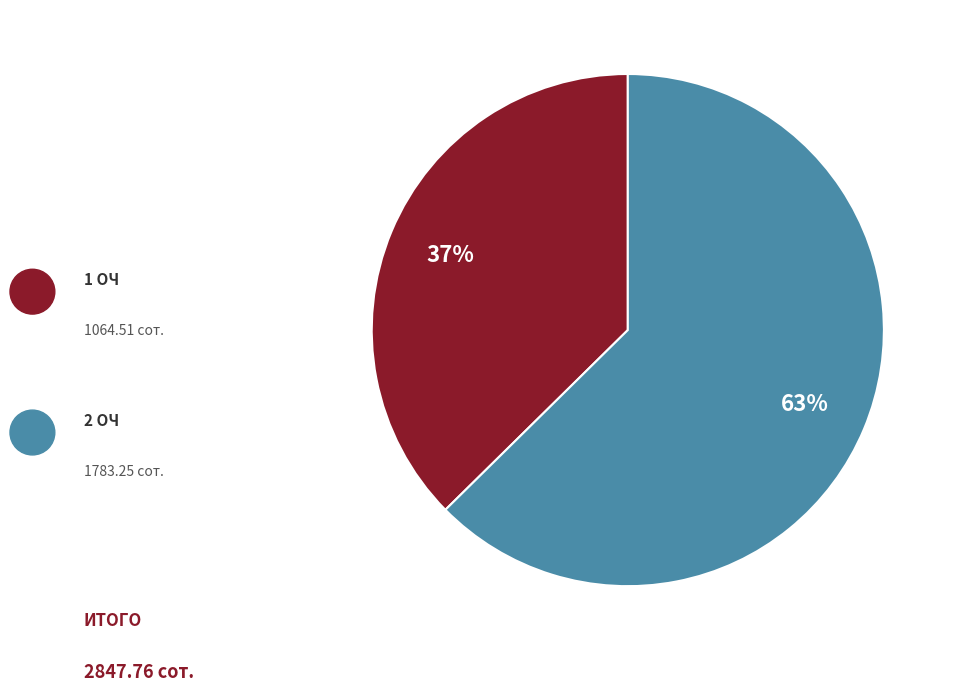

Is there a majority slice in this chart?

Yes